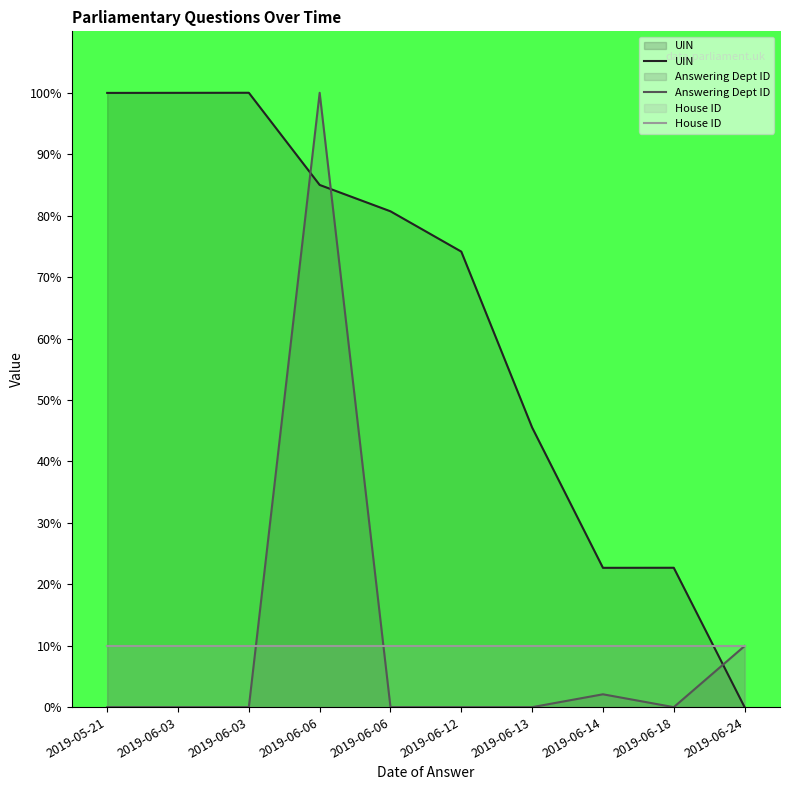

Where is the first local minimum for UIN?

2019-06-14